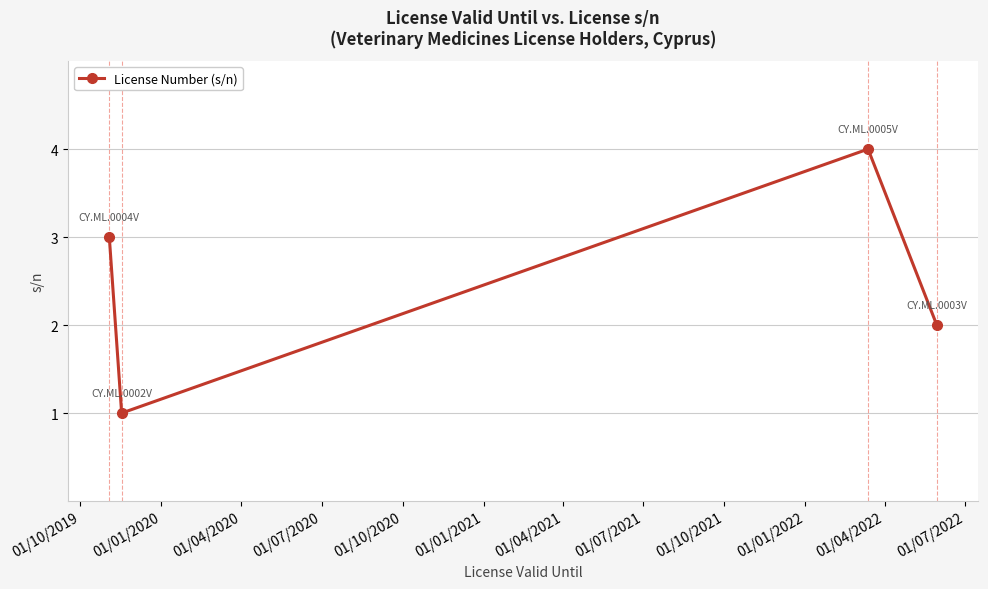

Reading left to right, transcribe all the data shown in this chart.

3	1	4	2